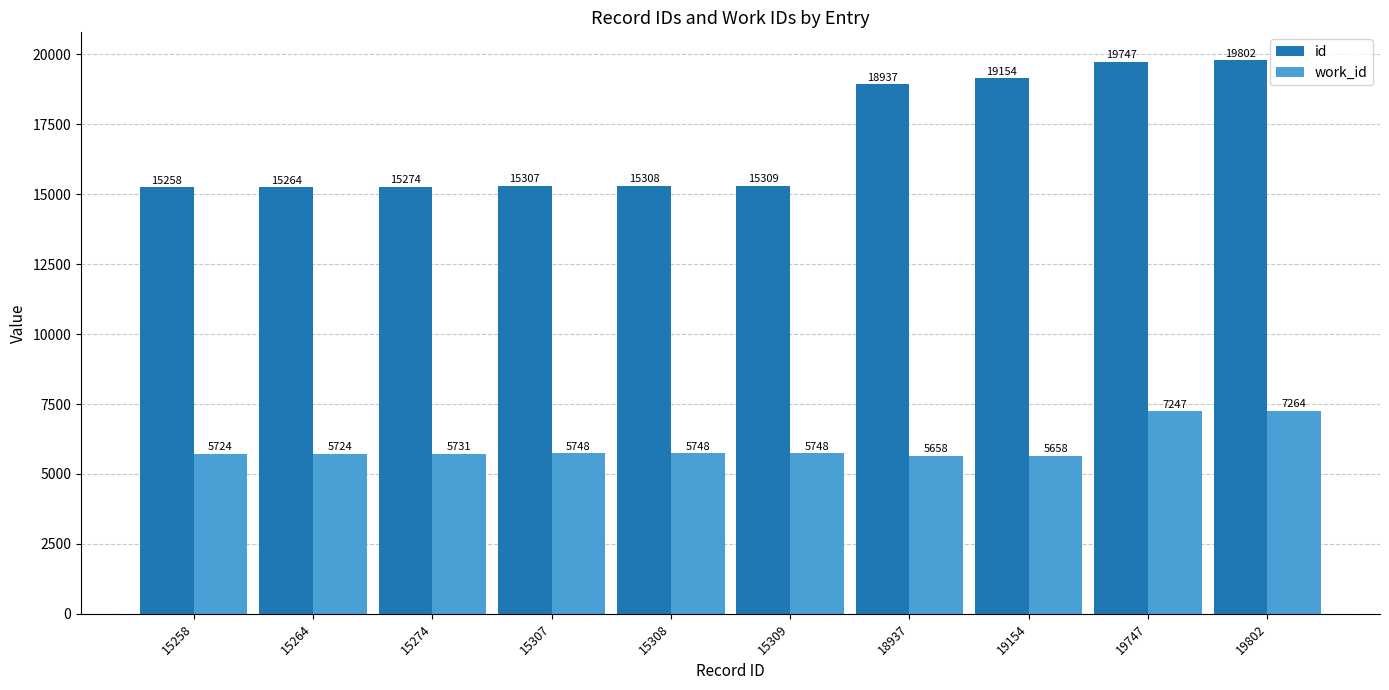

What is the value of the id bar at the 9th from the left?

19747